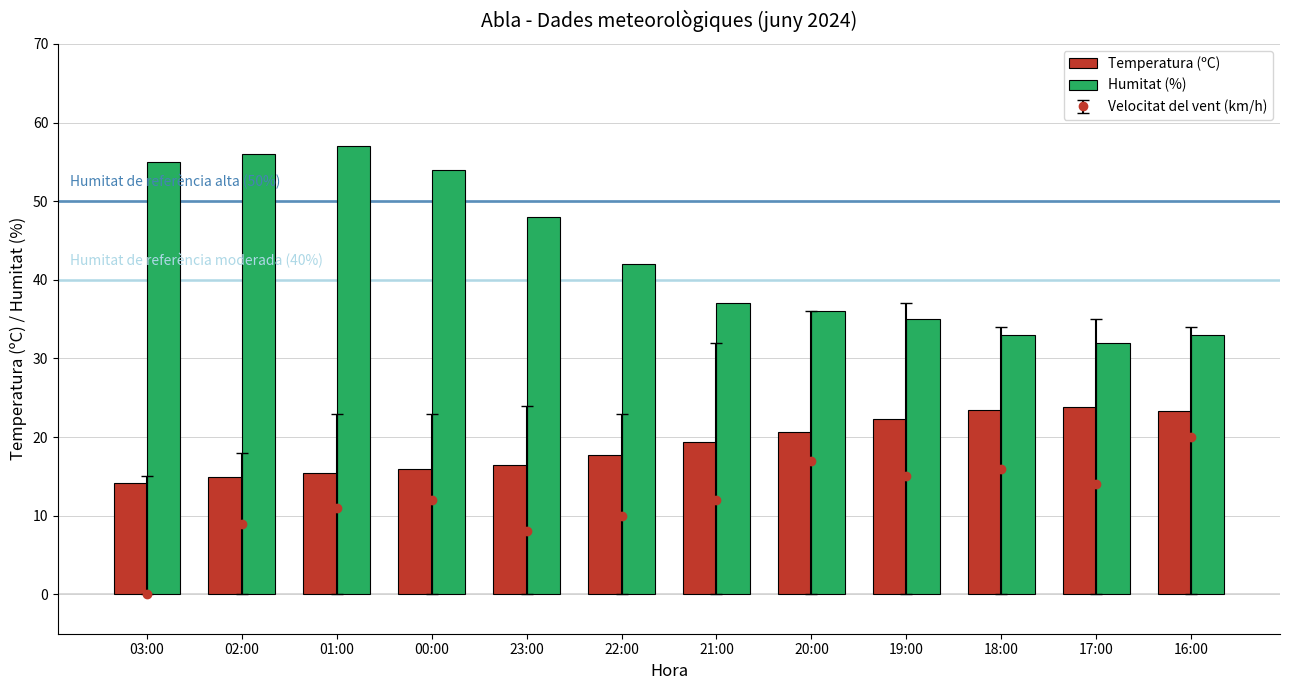

Rank the categories by Humitat (%) value from highest to lowest.

01:00, 02:00, 03:00, 00:00, 23:00, 22:00, 21:00, 20:00, 19:00, 18:00, 16:00, 17:00